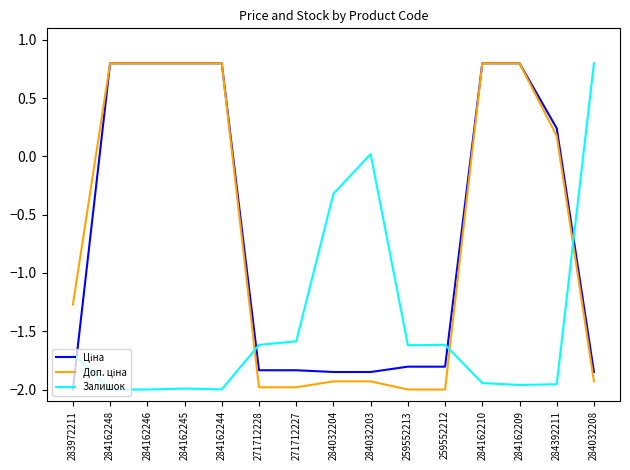

What is the difference between the maximum and minimum values in the Залишок series?

2.8